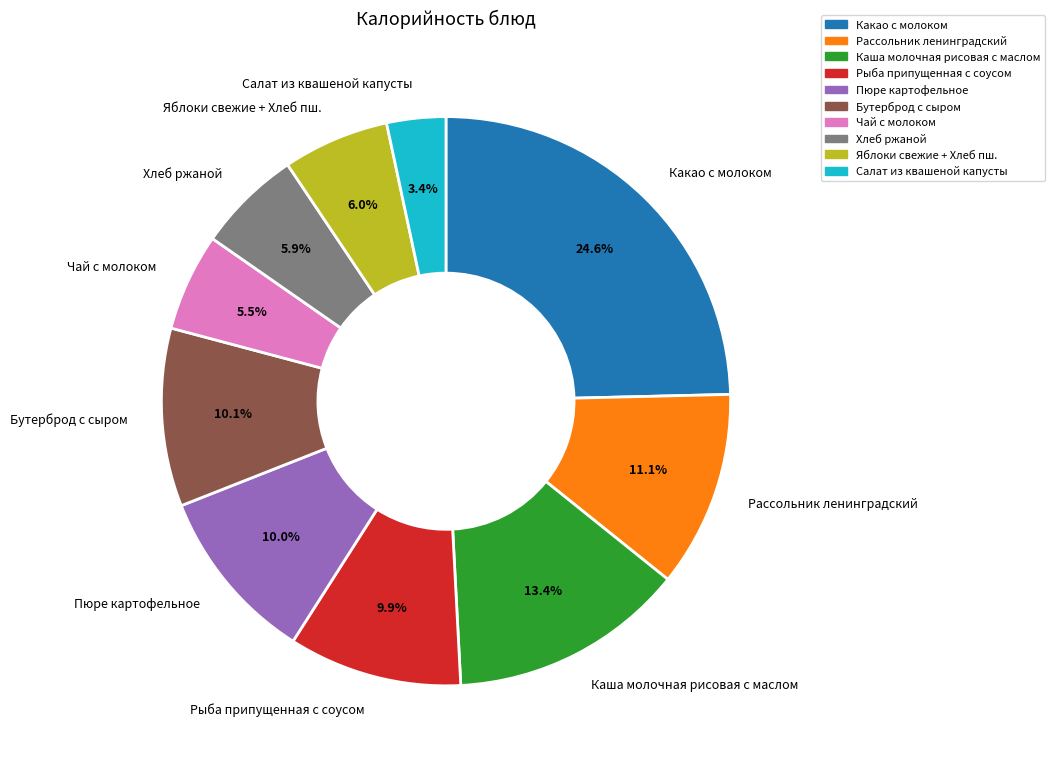

Is it true that Пюре картофельное is 1% of the pie?

False